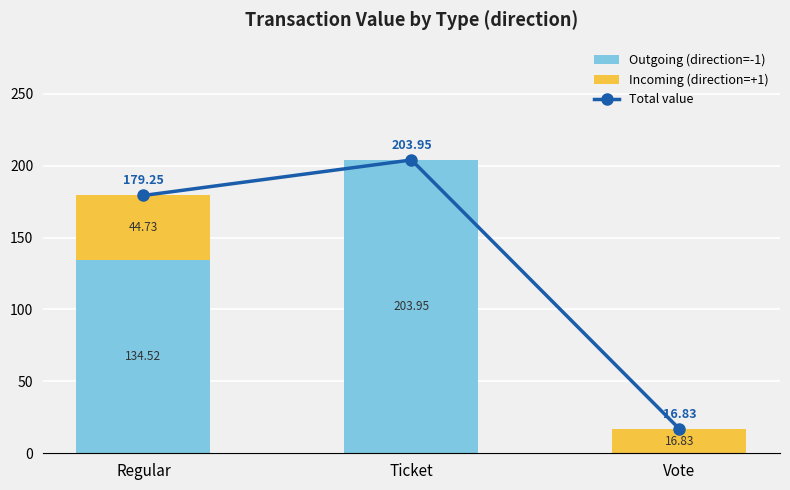

Reading left to right, extract all data points from this chart.

Outgoing (direction=-1): Regular=134.5	Ticket=203.9	Vote=0.0
Incoming (direction=+1): Regular=44.7	Ticket=0.0	Vote=16.8
Total value: Regular=179.2	Ticket=203.9	Vote=16.8